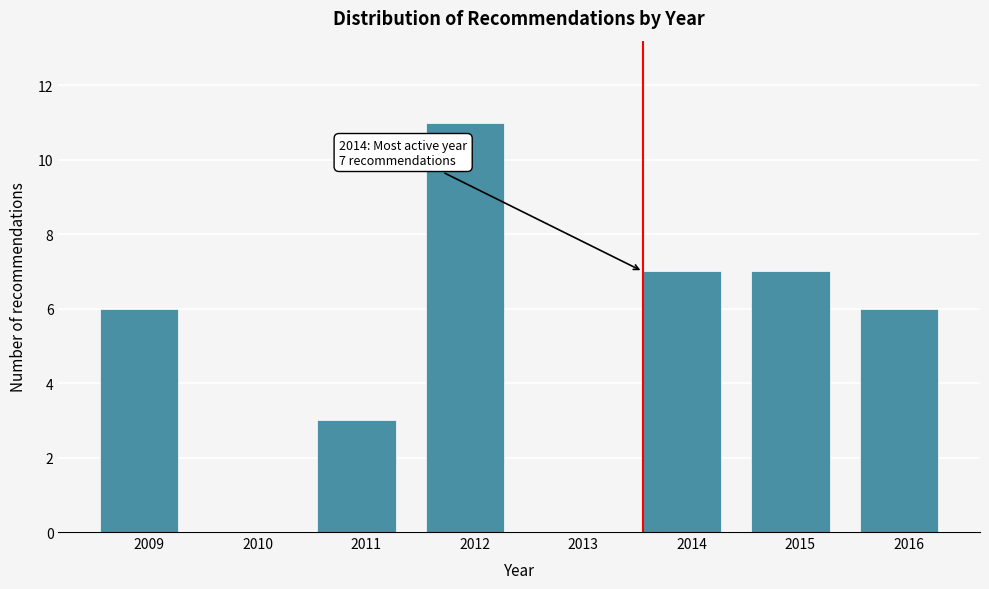

Reading left to right, what are all the values shown in this chart?

2009=6	2010=0	2011=3	2012=11	2013=0	2014=7	2015=7	2016=6